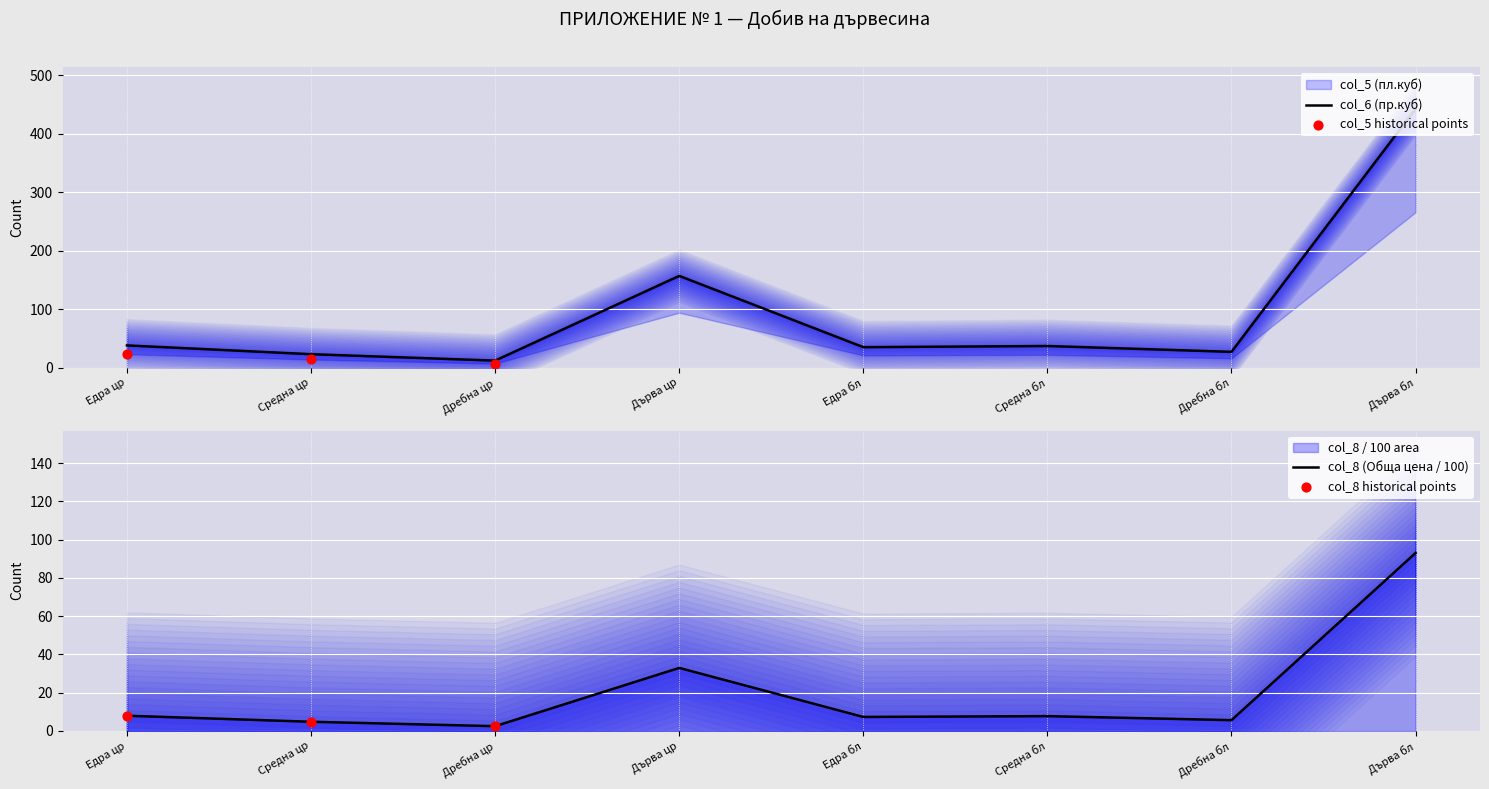

Which series contains the lowest Y value?

col_5 (пл.куб)